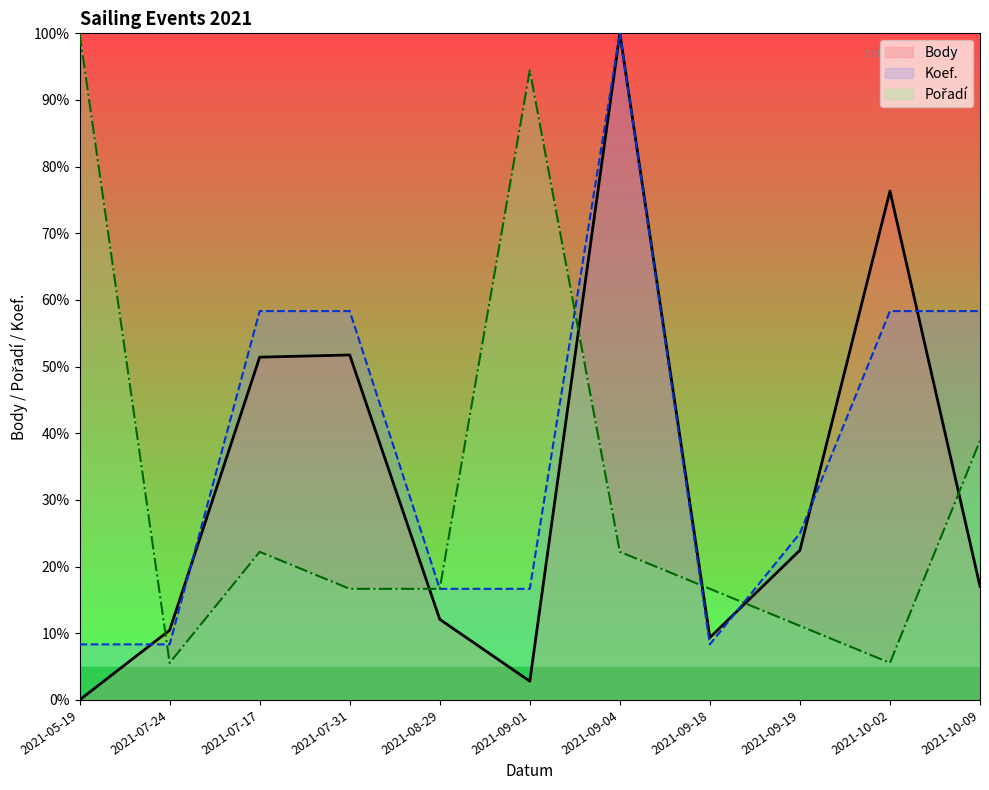

How many values in the Body series are below 17?

5